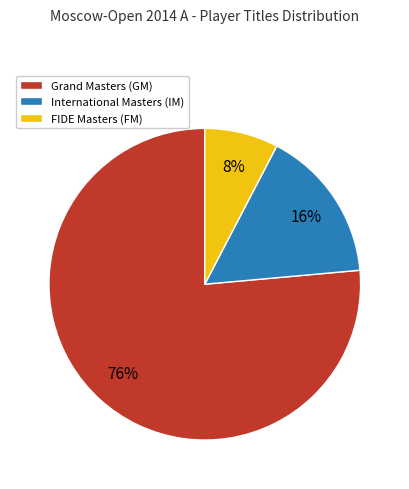

True or false: International Masters (IM) accounts for 16% of the total.

True